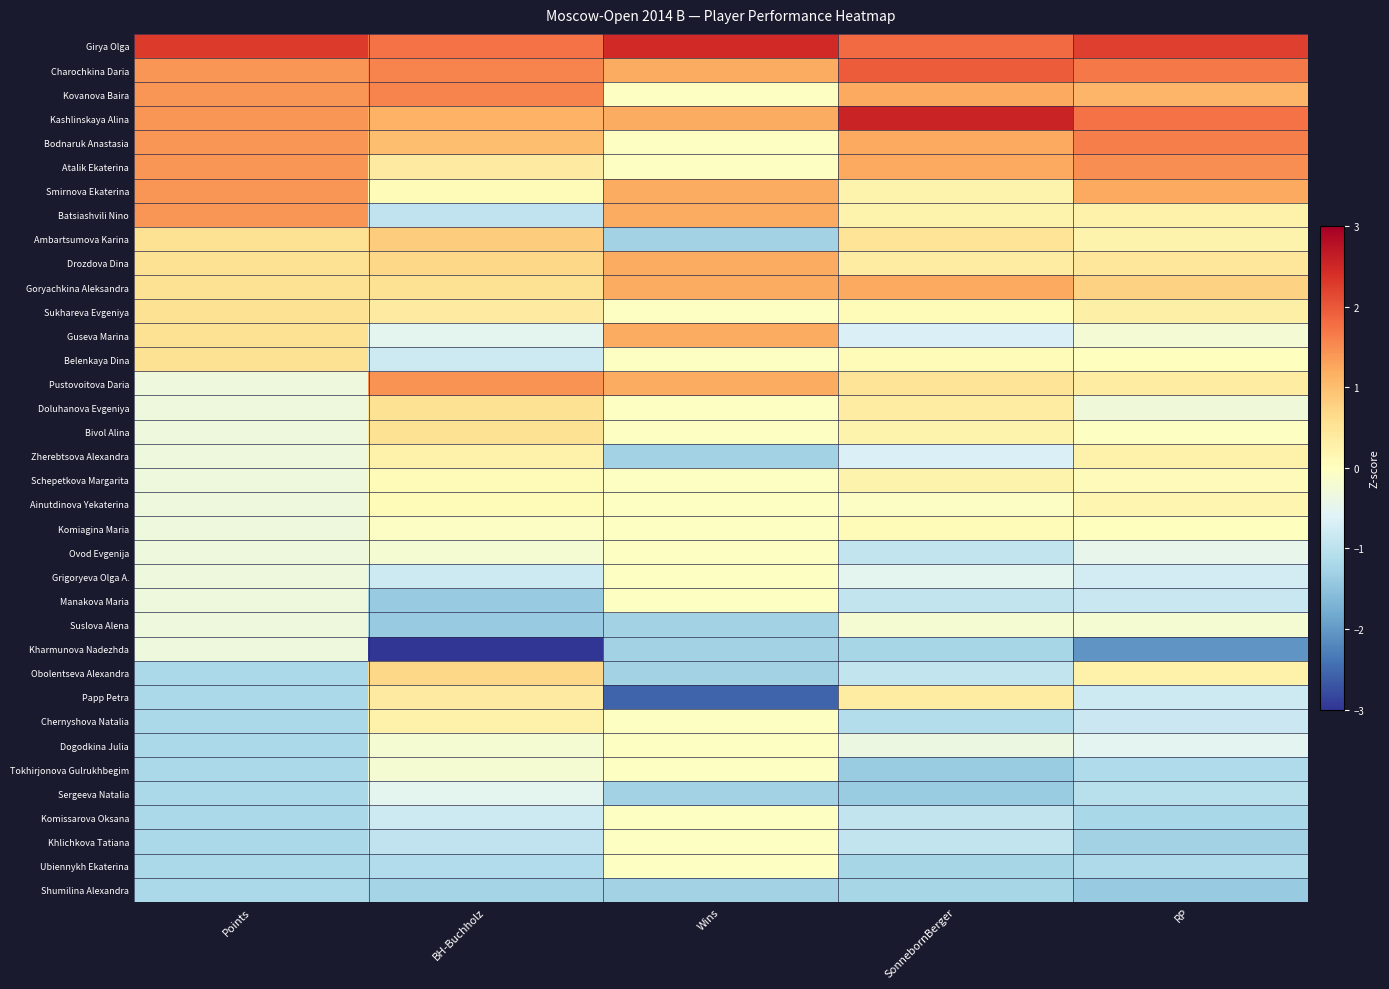

At Wins, list the series in order from smallest to largest.

Papp Petra, Ambartsumova Karina, Zherebtsova Alexandra, Suslova Alena, Kharmunova Nadezhda, Obolentseva Alexandra, Sergeeva Natalia, Shumilina Alexandra, Kovanova Baira, Bodnaruk Anastasia, Atalik Ekaterina, Sukhareva Evgeniya, Belenkaya Dina, Doluhanova Evgeniya, Bivol Alina, Schepetkova Margarita, Ainutdinova Yekaterina, Komiagina Maria, Ovod Evgenija, Grigoryeva Olga A., Manakova Maria, Chernyshova Natalia, Dogodkina Julia, Tokhirjonova Gulrukhbegim, Komissarova Oksana, Khlichkova Tatiana, Ubiennykh Ekaterina, Charochkina Daria, Kashlinskaya Alina, Smirnova Ekaterina, Batsiashvili Nino, Drozdova Dina, Goryachkina Aleksandra, Guseva Marina, Pustovoitova Daria, Girya Olga